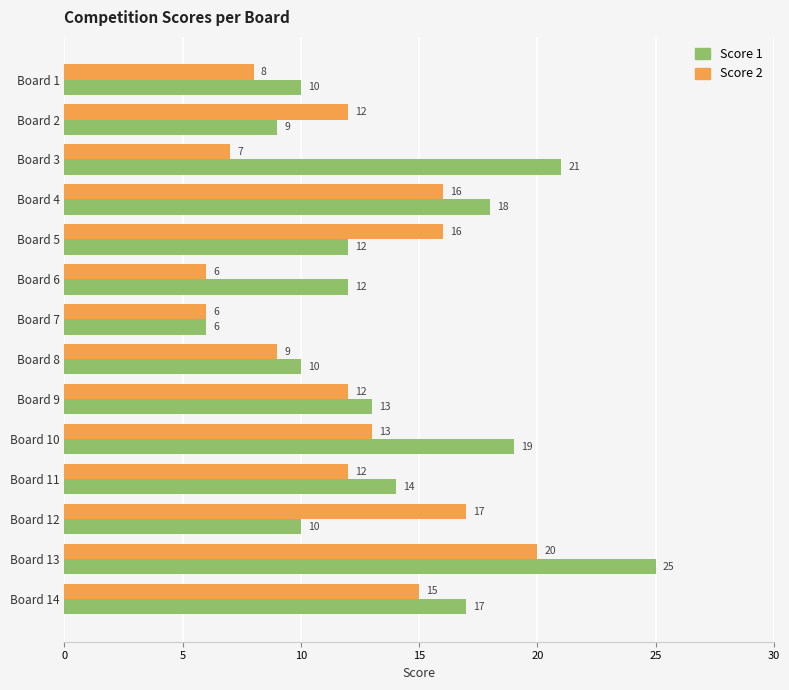

Read the Score 1 value at Board 2, to the nearest 5.

10